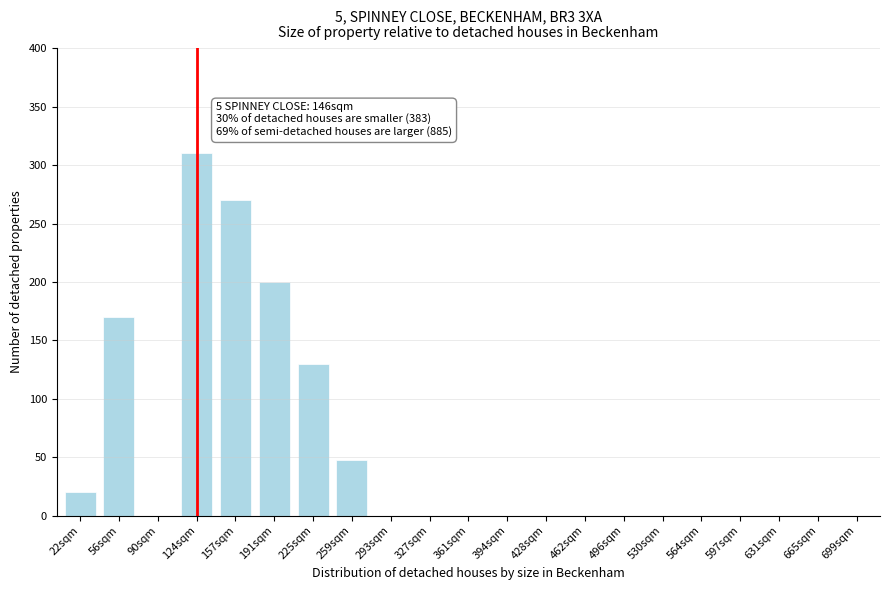

Reading right to left, extract all data points from this chart.

699sqm=0	665sqm=0	631sqm=0	597sqm=0	564sqm=0	530sqm=0	496sqm=0	462sqm=0	428sqm=0	394sqm=0	361sqm=0	327sqm=0	293sqm=0	259sqm=48	225sqm=130	191sqm=200	157sqm=270	124sqm=310	90sqm=0	56sqm=170	22sqm=20